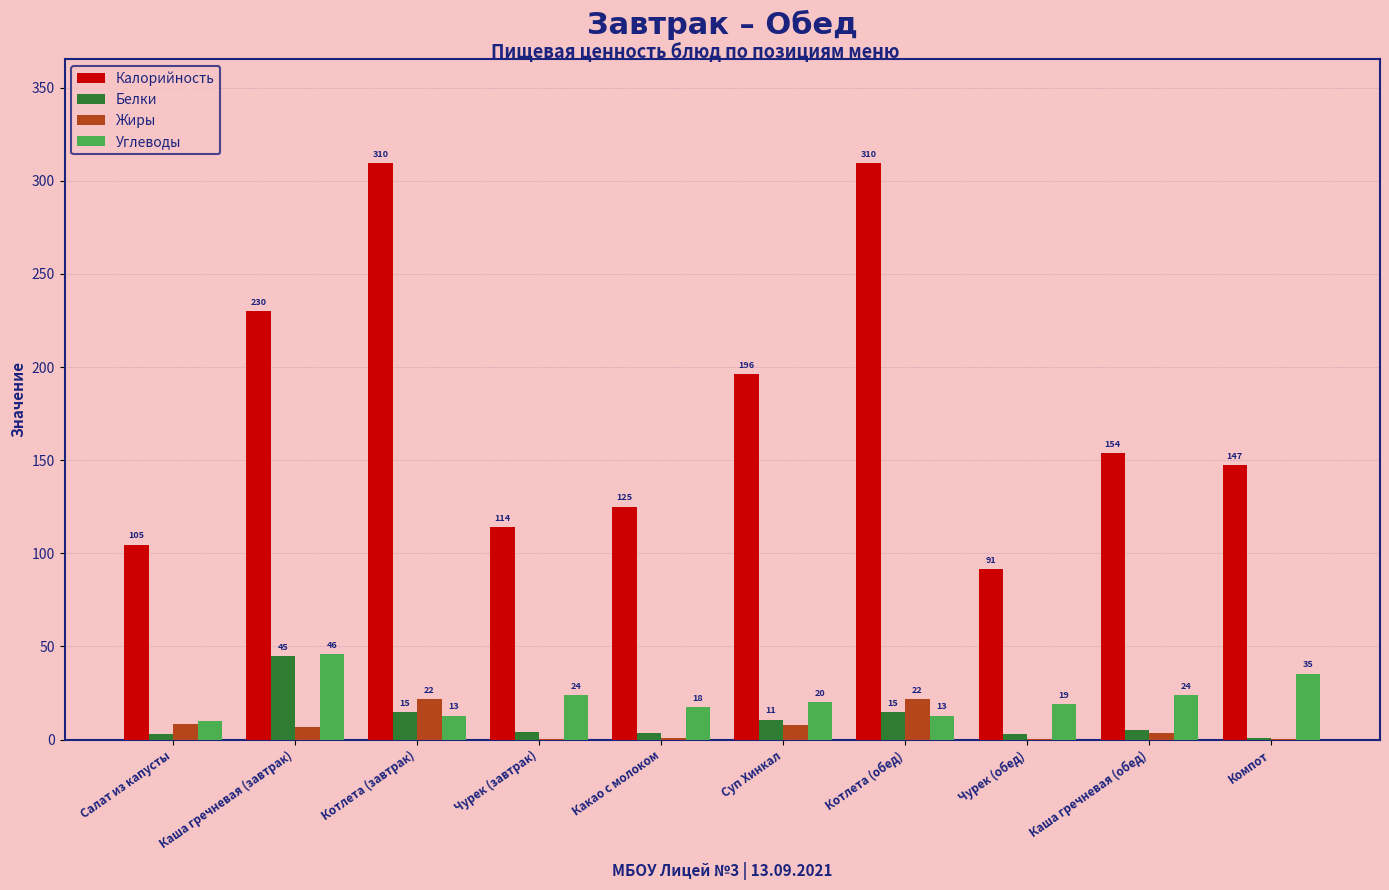

What is the maximum value shown in the chart?

309.6